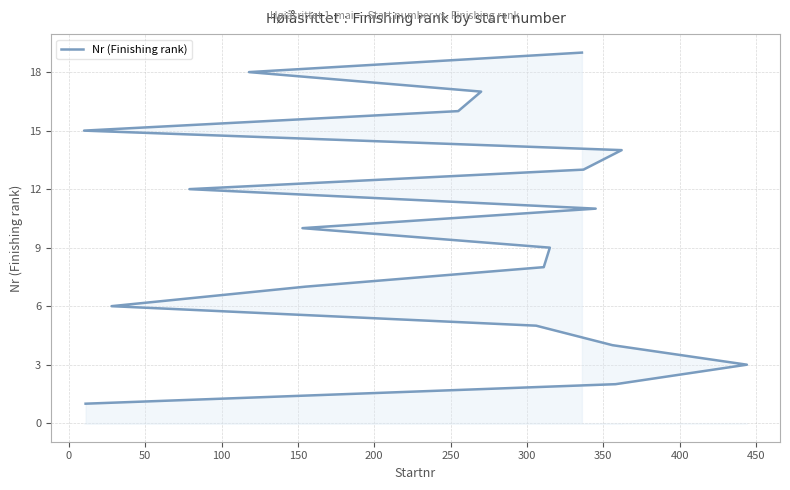

What is the difference between the second highest and second lowest values?

16